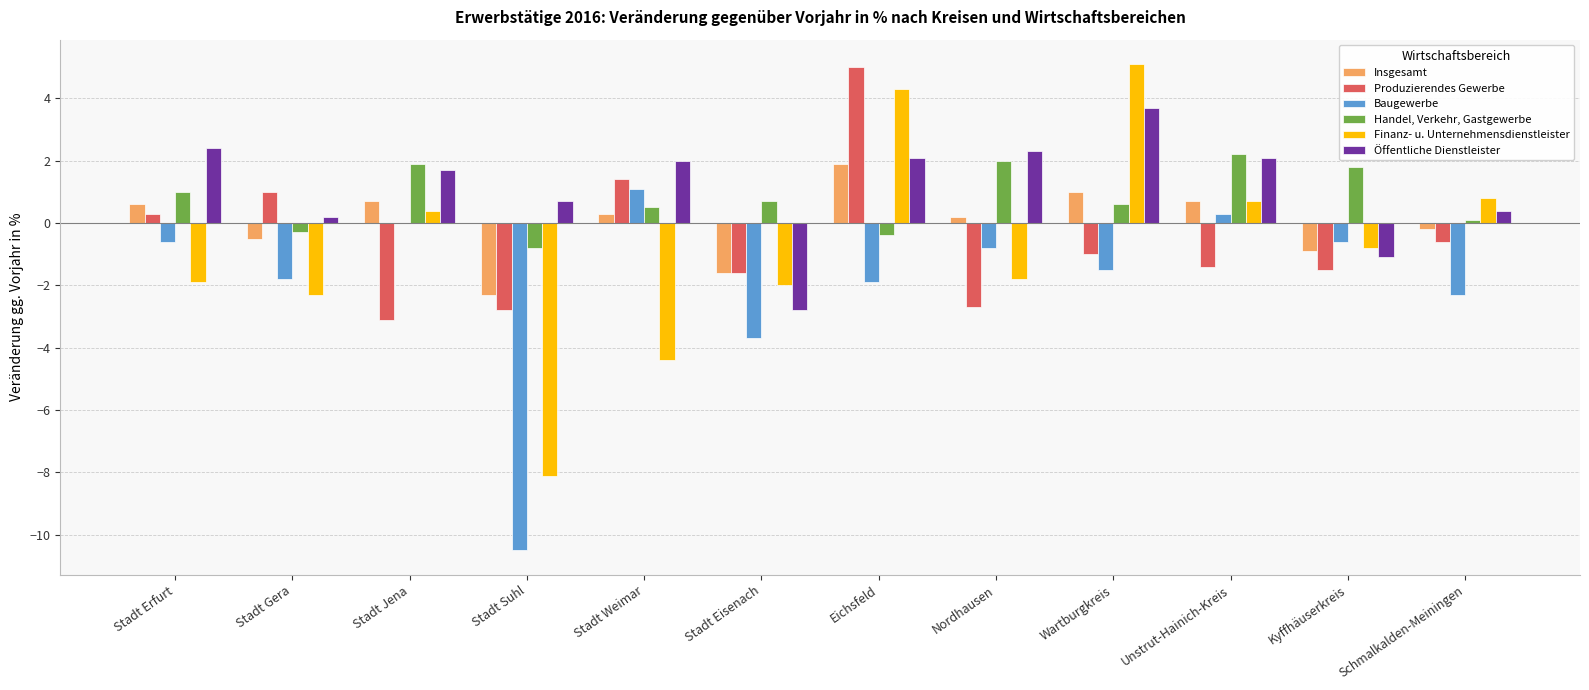

The value of Öffentliche Dienstleister at Stadt Jena is 1.7. True or false?

True